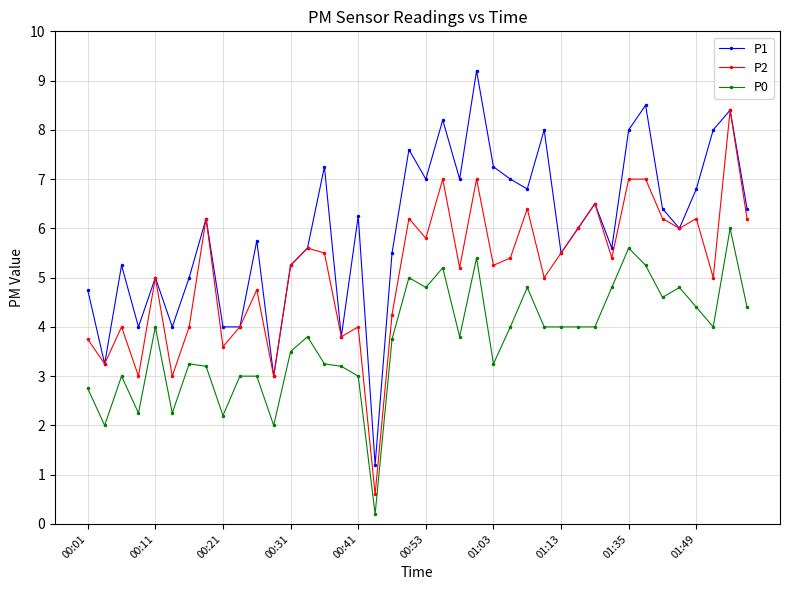

True or false: P2 and P0 intersect in this chart.

False